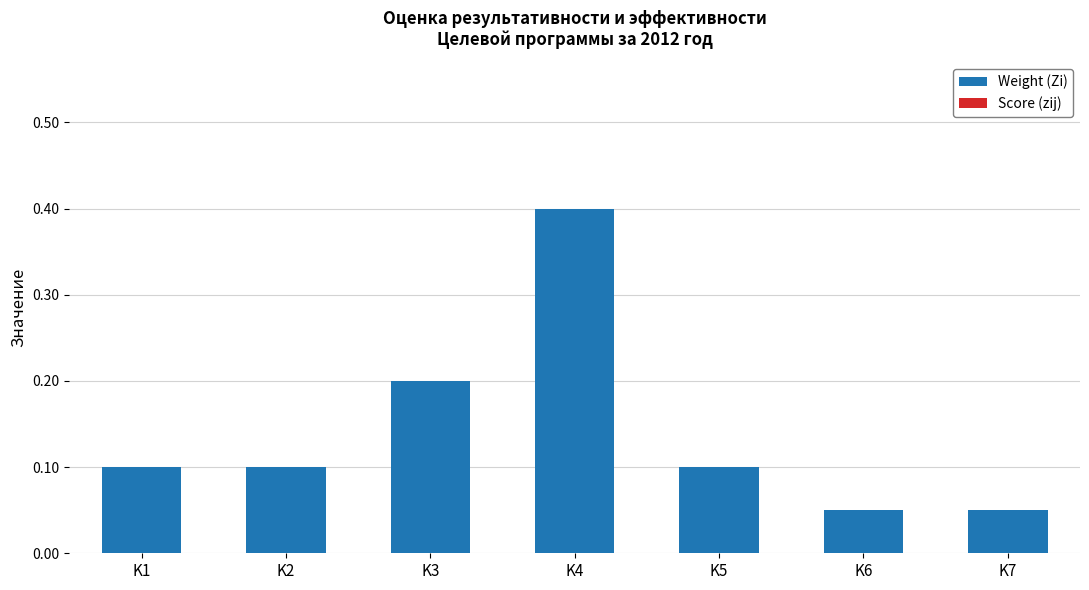

The value at K5 is 0.1. True or false?

True